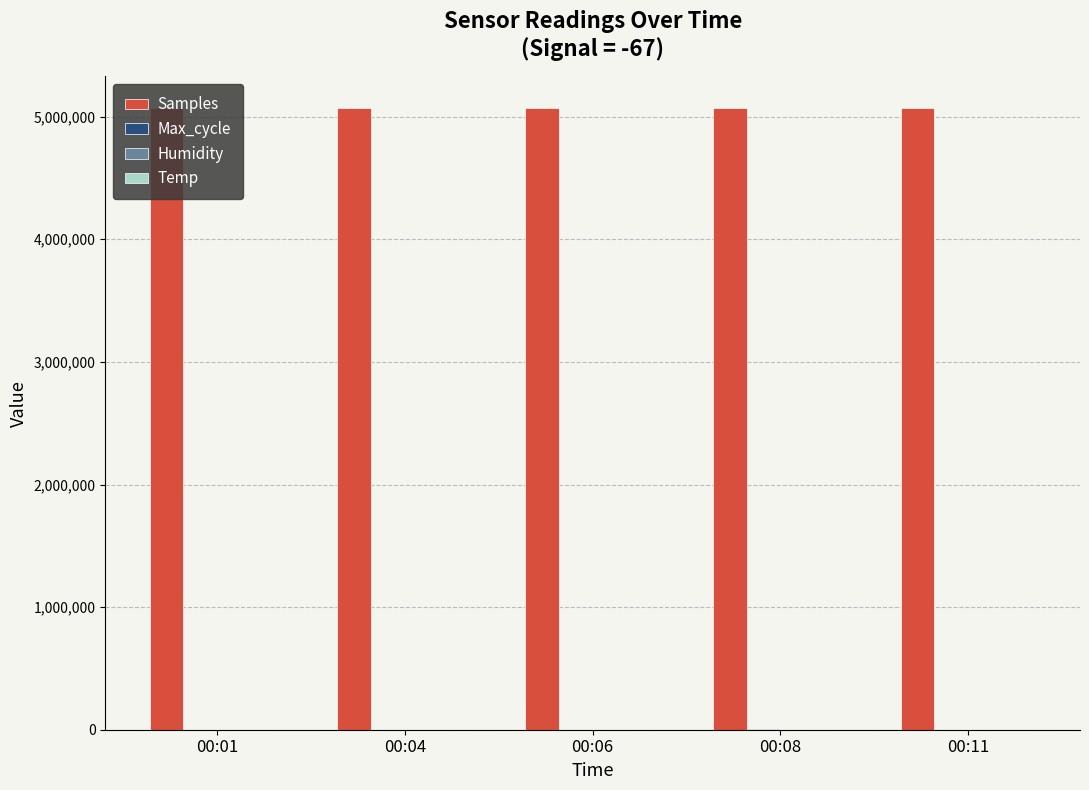

How many data points does each series have?

5